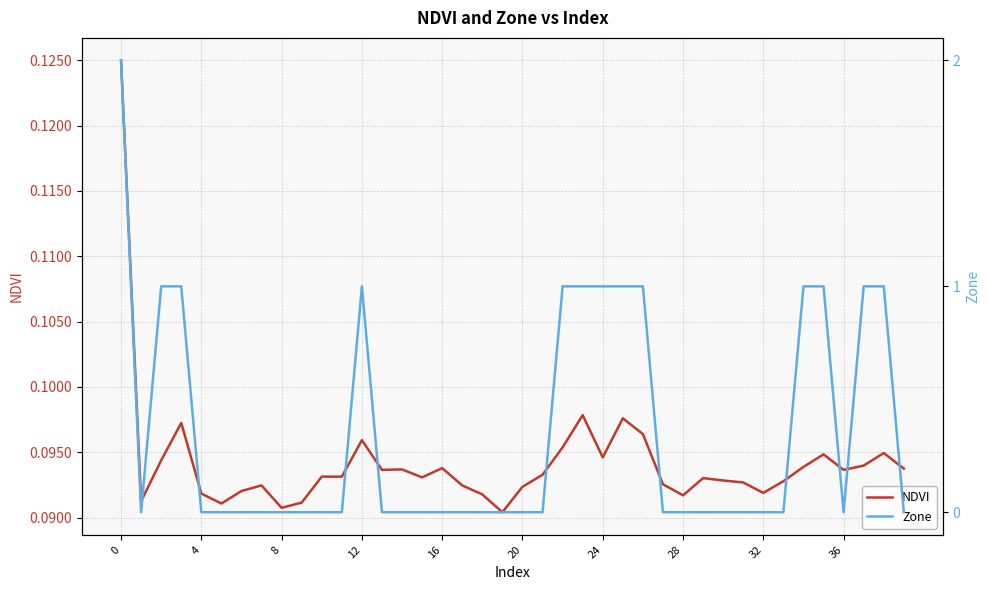

How many lines are shown in the chart?

2